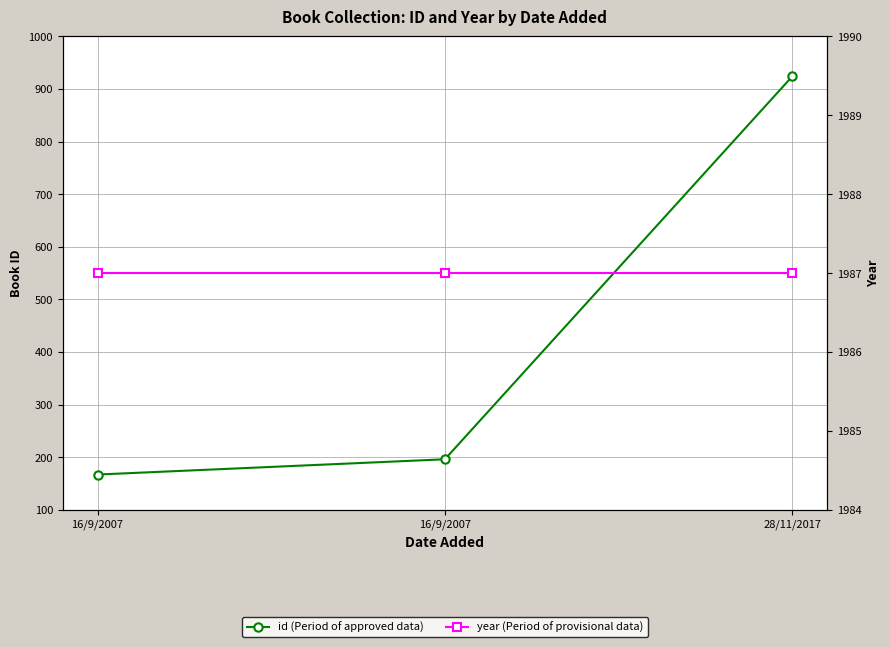

At how many categories does at least one series exceed 615?

3